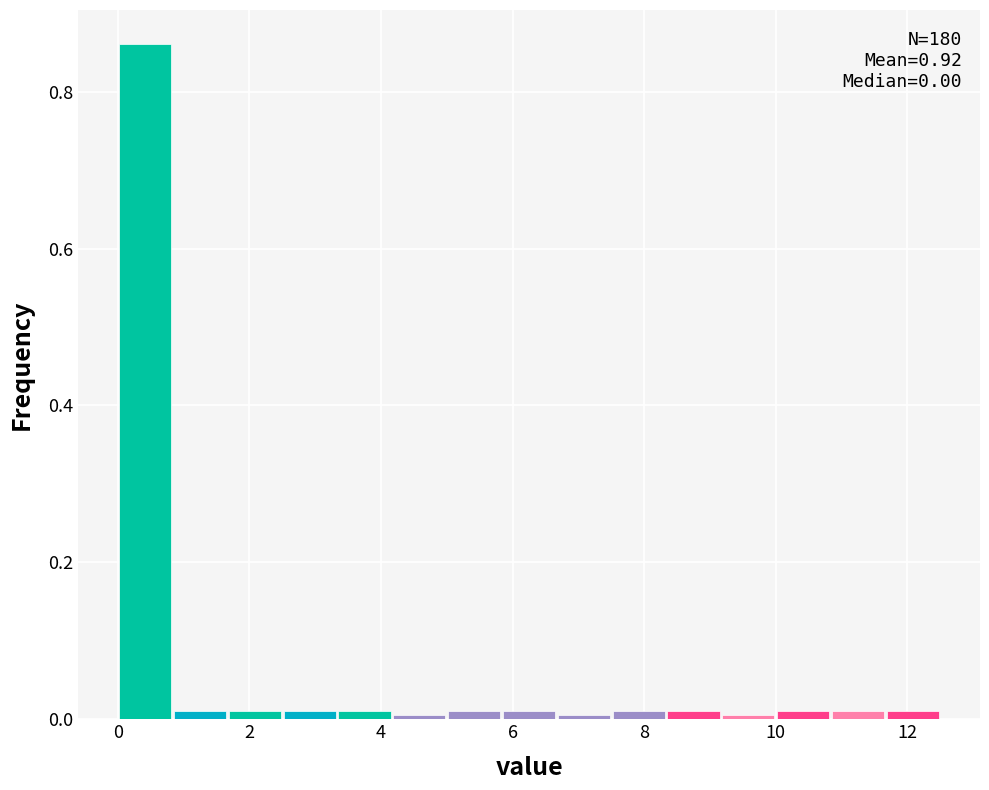

Which range on the x-axis has the tallest bar?

0.0 to 0.8